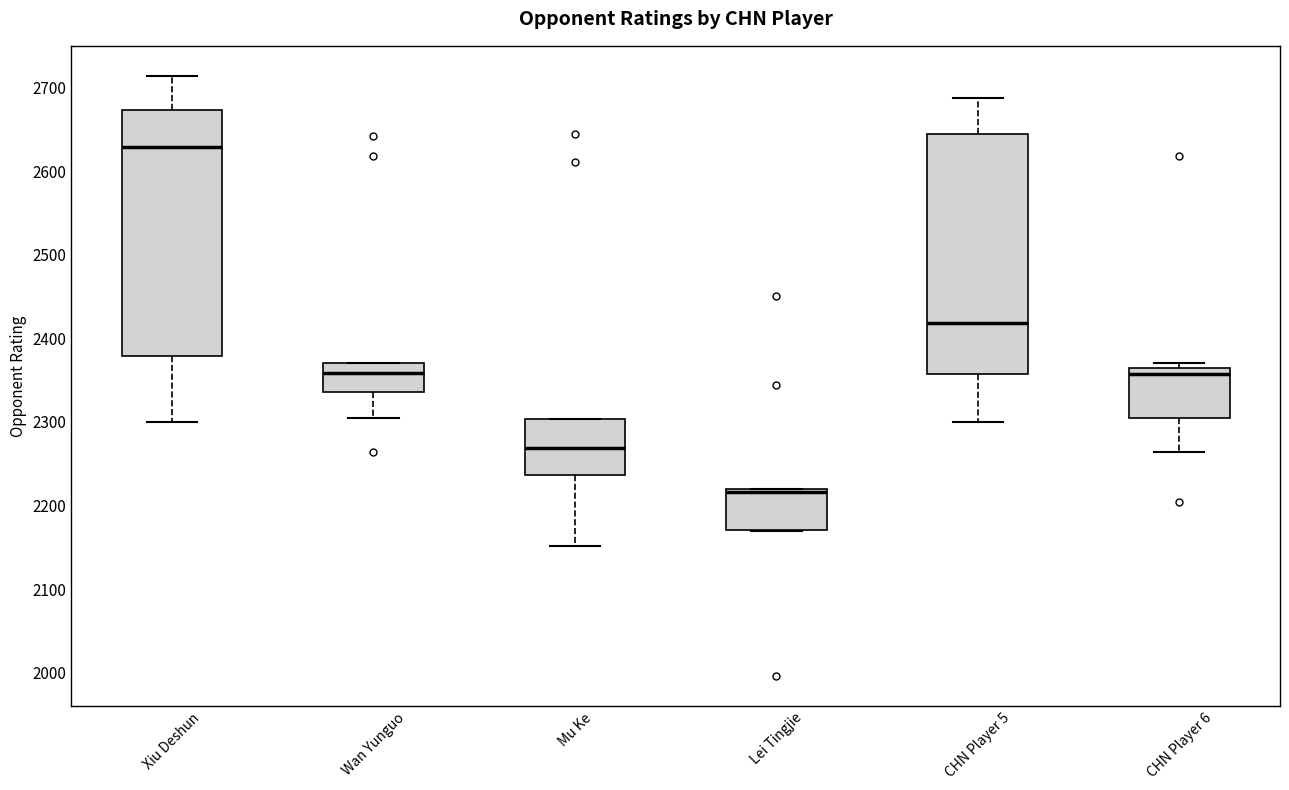

Where does the median line of the box for CHN Player 6 sit on the y-axis? The values are not printed on the chart, so give them approximately, as read against the axis.

2360